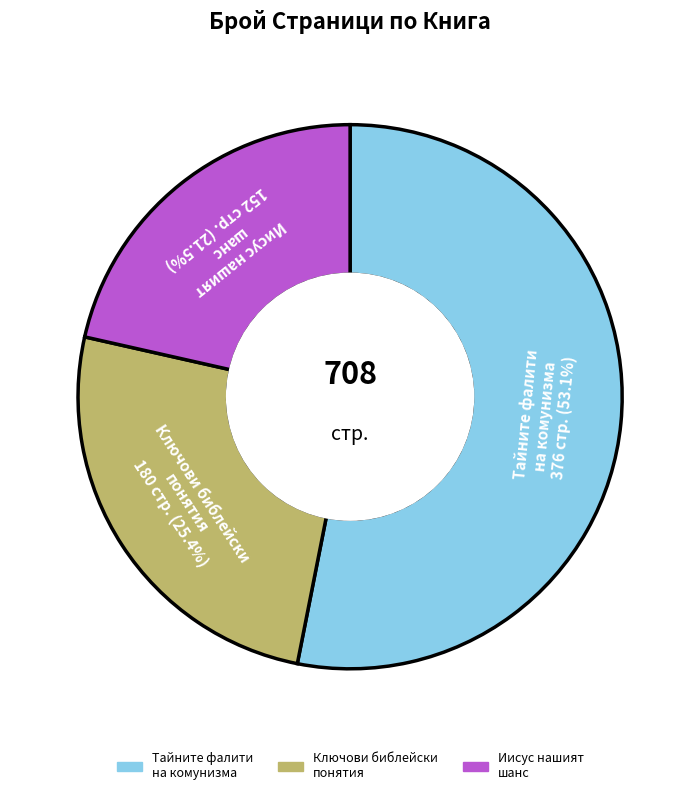

Is there any slice that represents more than half of the pie?

Yes